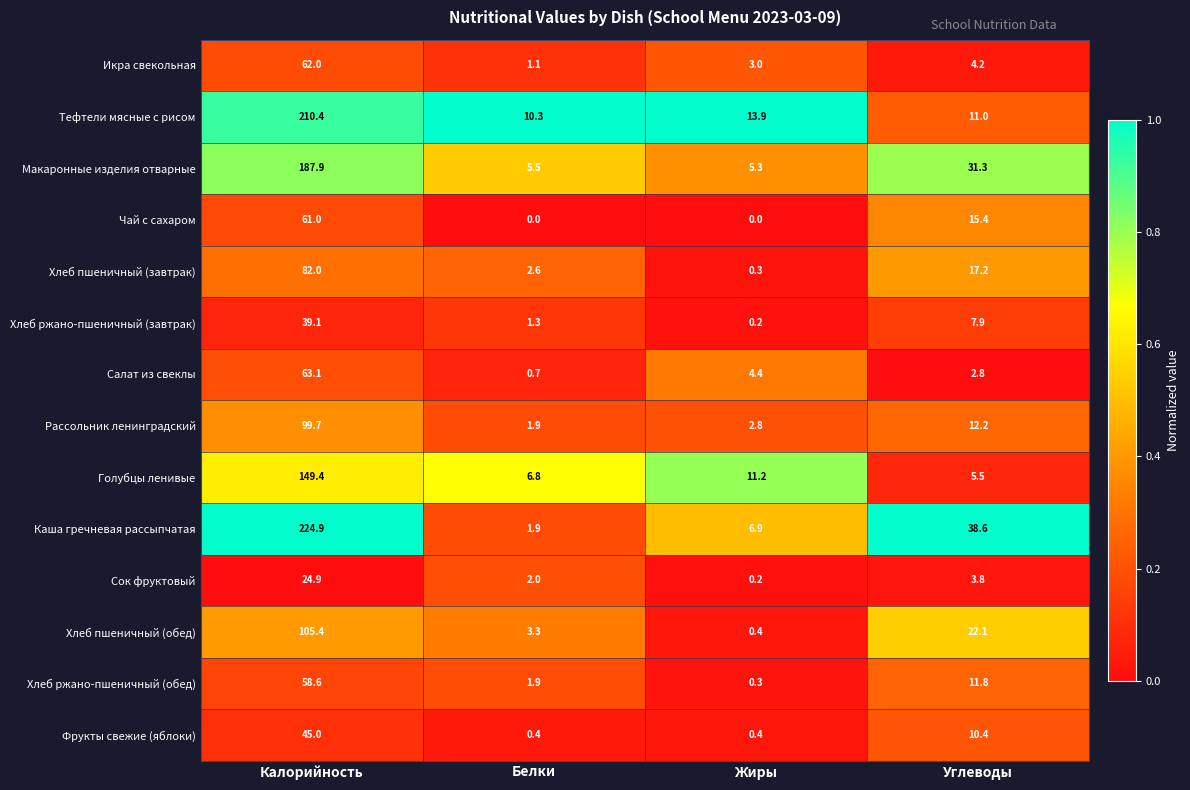

True or false: Тефтели мясные с рисом has a value of 18.6 at Углеводы.

False